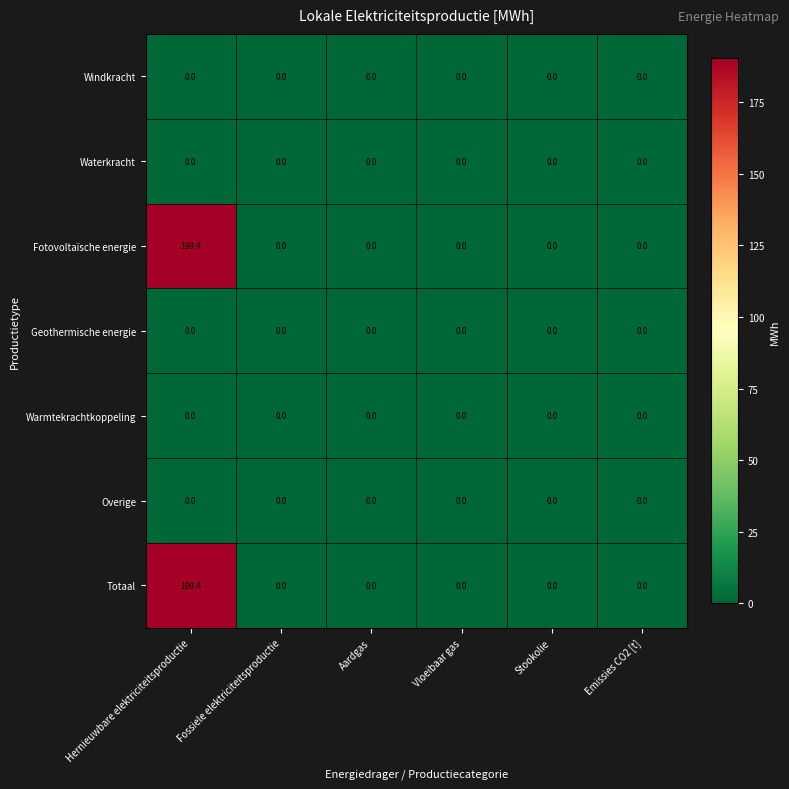

Count the number of categories in the chart.

6